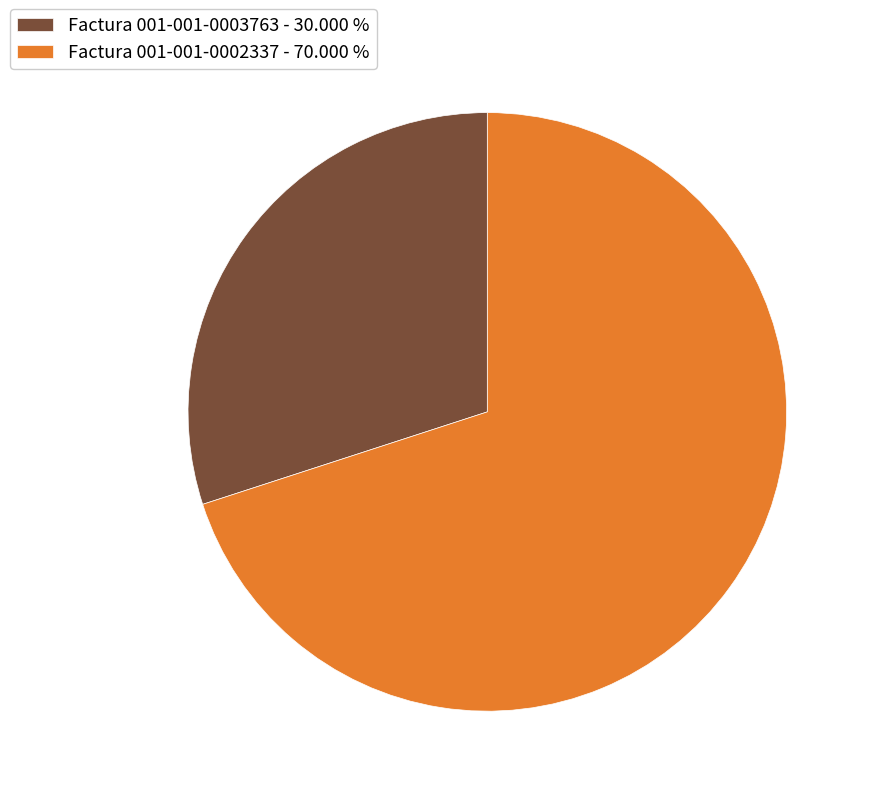

Is the sum of Factura 001-001-0003763 - 30.000 % and Factura 001-001-0002337 - 70.000 % greater than half?

Yes